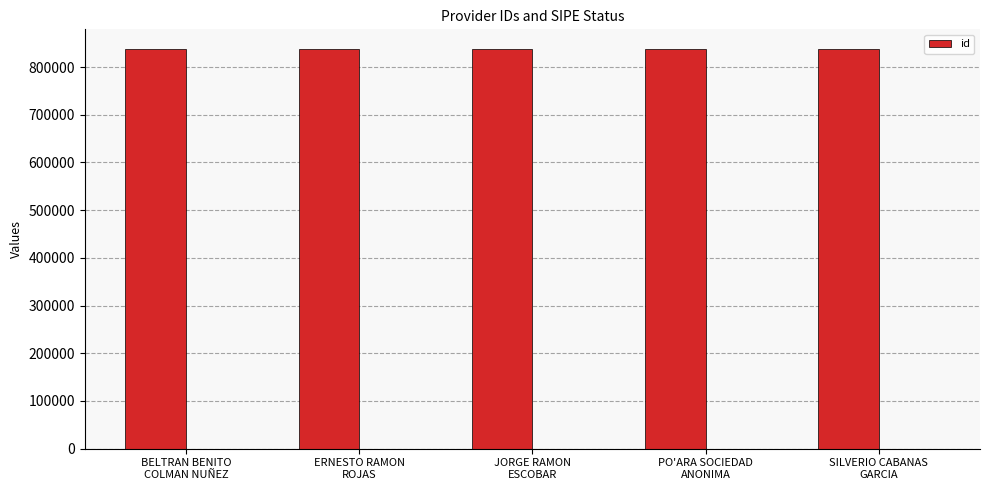

Rank the categories by value from lowest to highest.

PO'ARA SOCIEDAD
ANONIMA, BELTRAN BENITO
COLMAN NUÑEZ, SILVERIO CABANAS
GARCIA, ERNESTO RAMON
ROJAS, JORGE RAMON
ESCOBAR